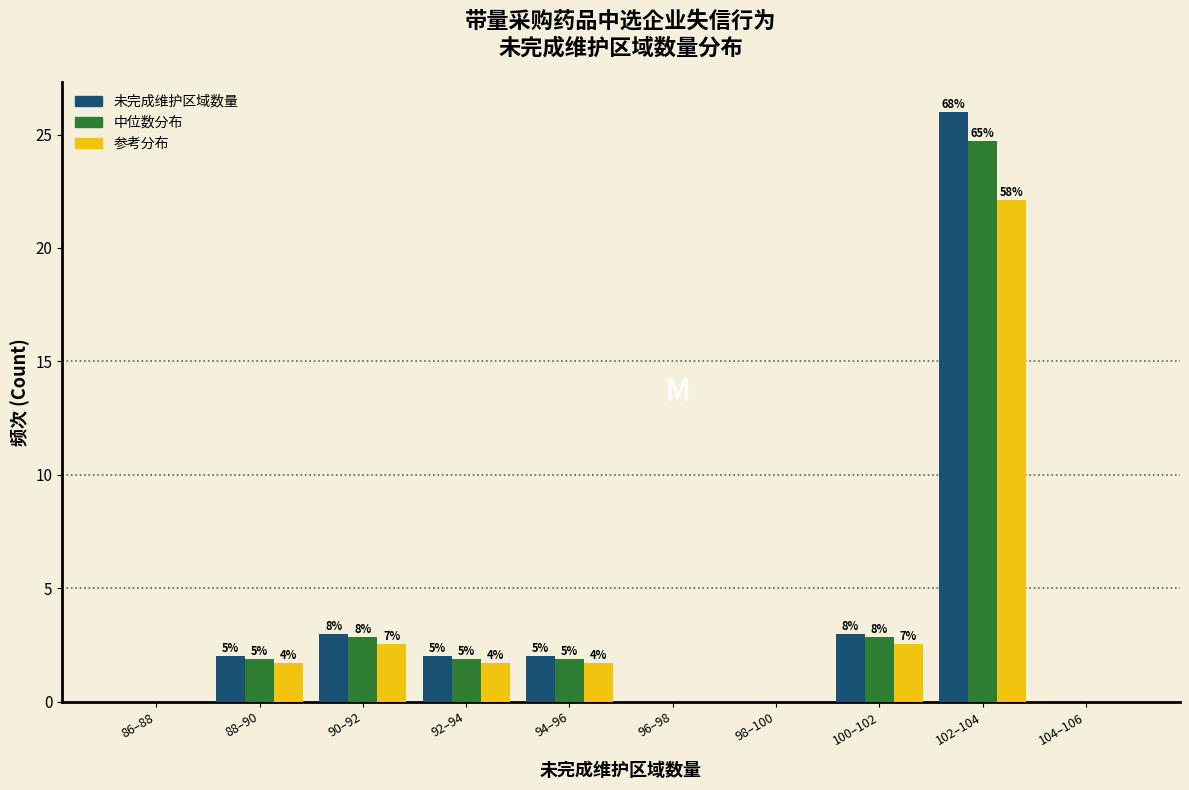

How many groups of bars are there?

10